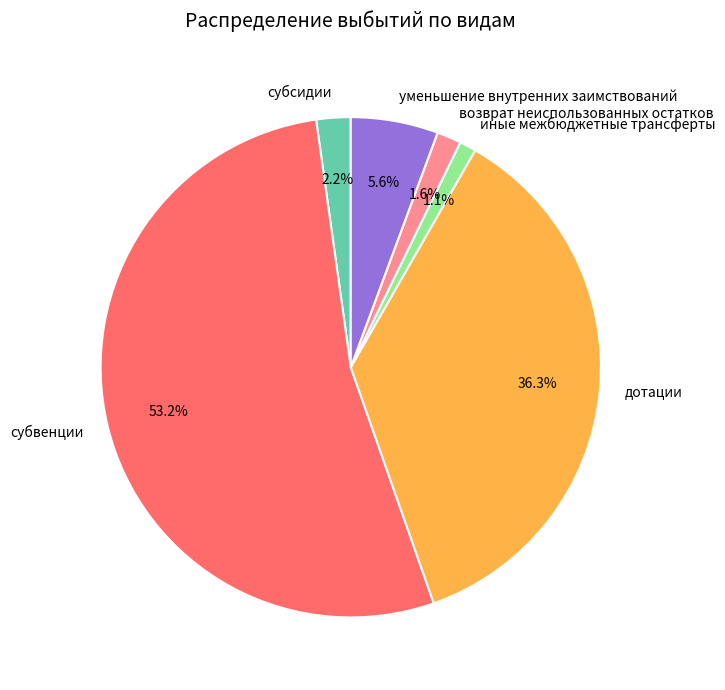

What is the largest slice in the pie chart?

субвенции